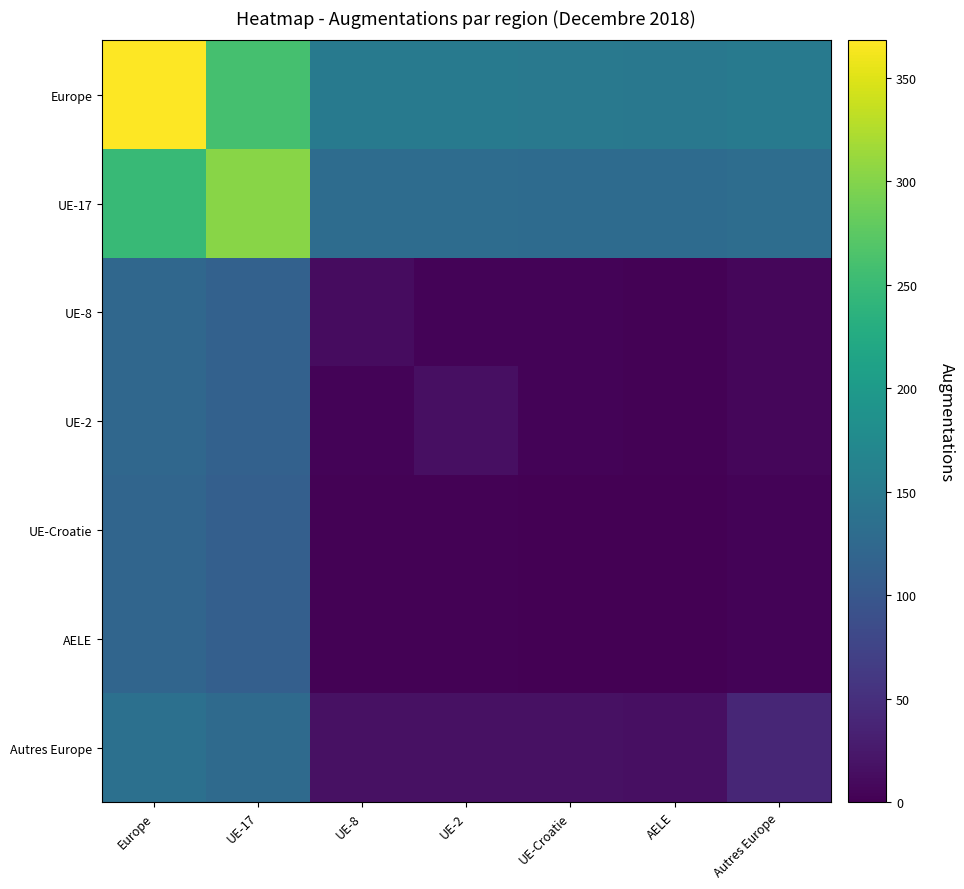

Reading left to right, transcribe all the data shown in this chart.

Europe: Europe=368	UE-17=260	UE-8=150	UE-2=150	UE-Croatie=149	AELE=148	Autres Europe=152
UE-17: Europe=248	UE-17=302	UE-8=130	UE-2=130	UE-Croatie=129	AELE=128	Autres Europe=131
UE-8: Europe=123	UE-17=114	UE-8=12	UE-2=4	UE-Croatie=3	AELE=2	Autres Europe=6
UE-2: Europe=123	UE-17=114	UE-8=4	UE-2=15	UE-Croatie=3	AELE=2	Autres Europe=6
UE-Croatie: Europe=120	UE-17=112	UE-8=2	UE-2=2	UE-Croatie=0	AELE=0	Autres Europe=3
AELE: Europe=120	UE-17=112	UE-8=2	UE-2=2	UE-Croatie=1	AELE=0	Autres Europe=3
Autres Europe: Europe=136	UE-17=127	UE-8=17	UE-2=17	UE-Croatie=16	AELE=15	Autres Europe=39